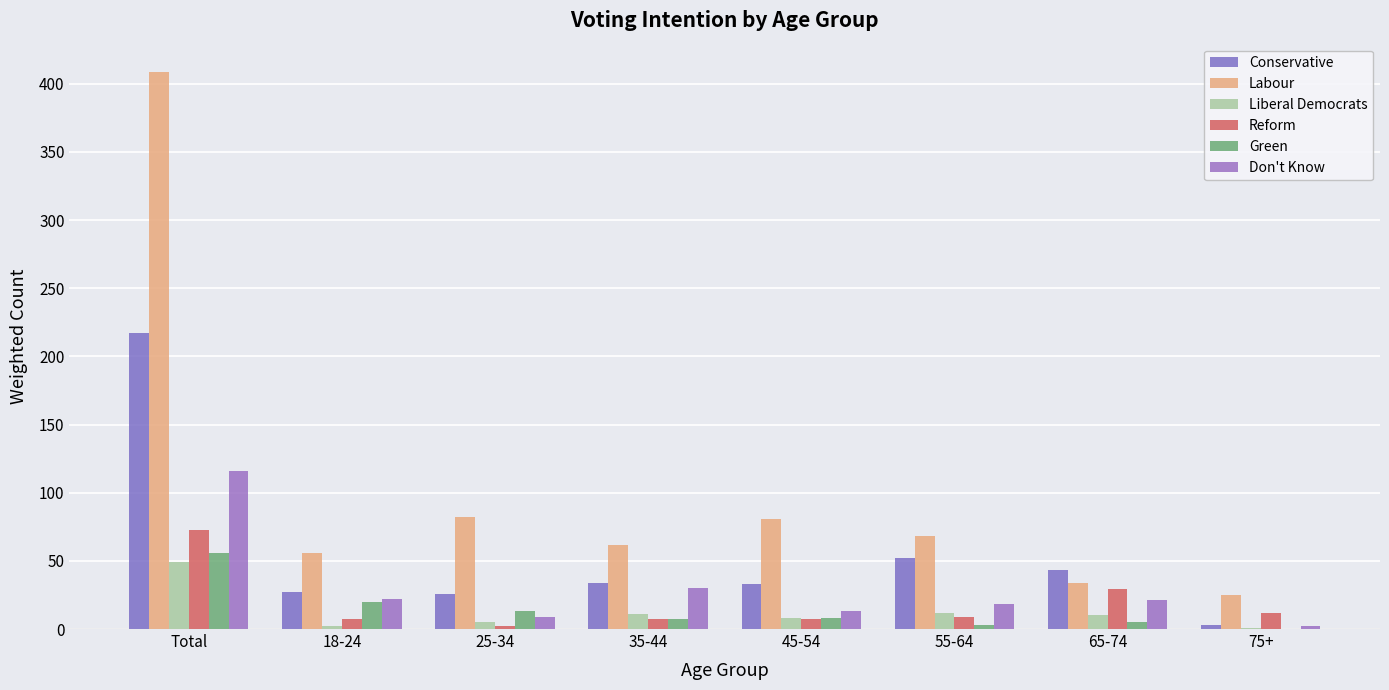

What is the difference between the Reform values at 75+ and 18-24?

5